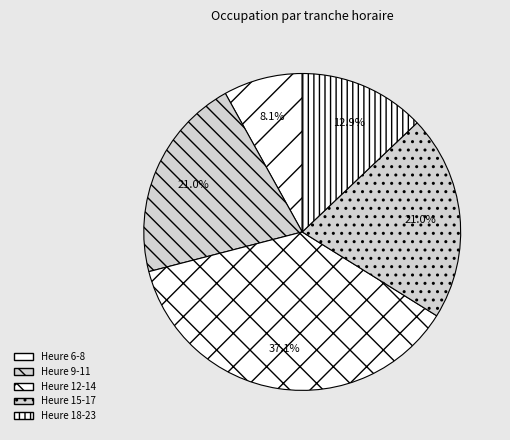

How many slices are in this pie chart?

5